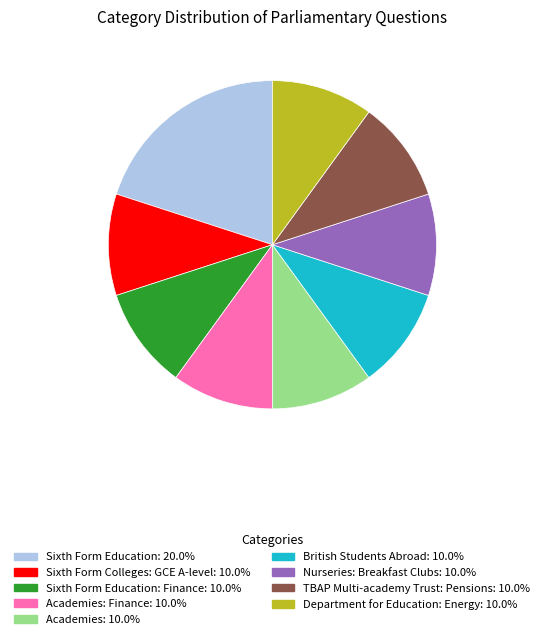

Is there a majority slice in this chart?

No